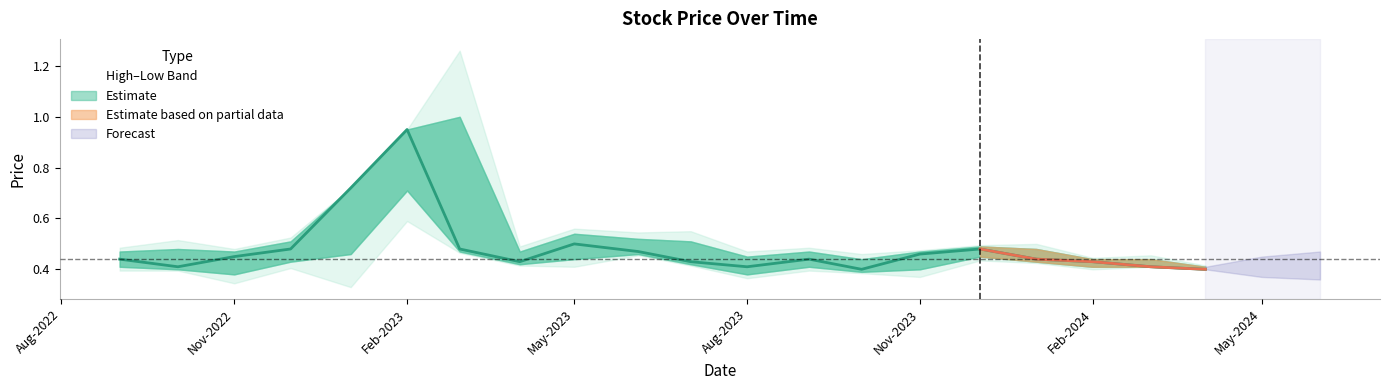

What position from the left is 6?

7